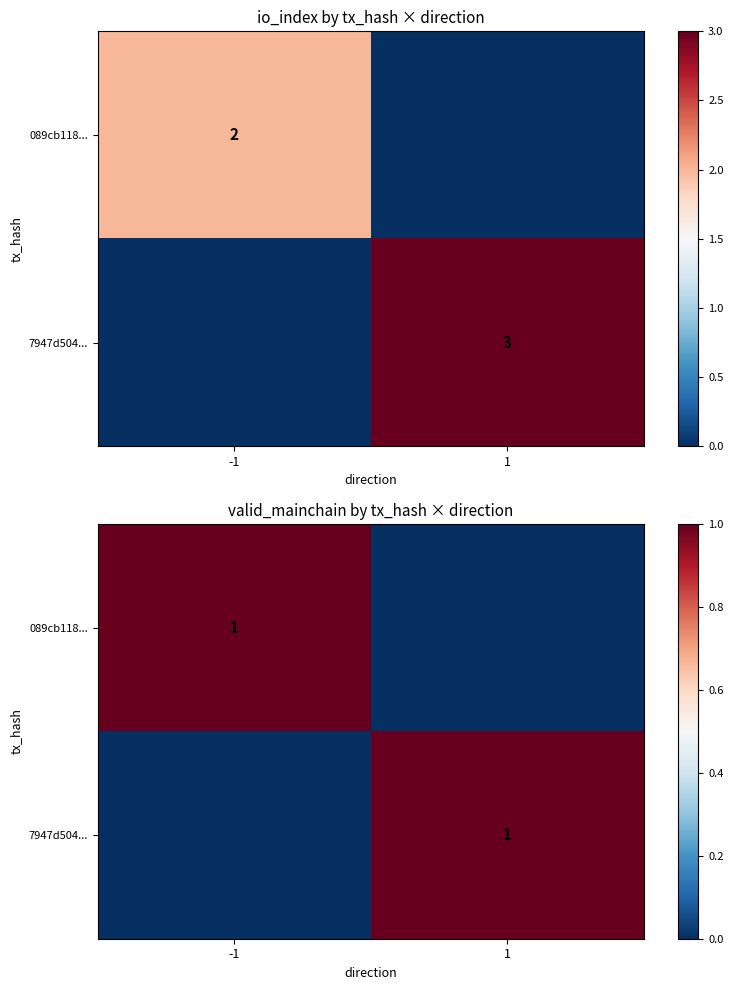

How many positive values does the 089cb118... series have?

1